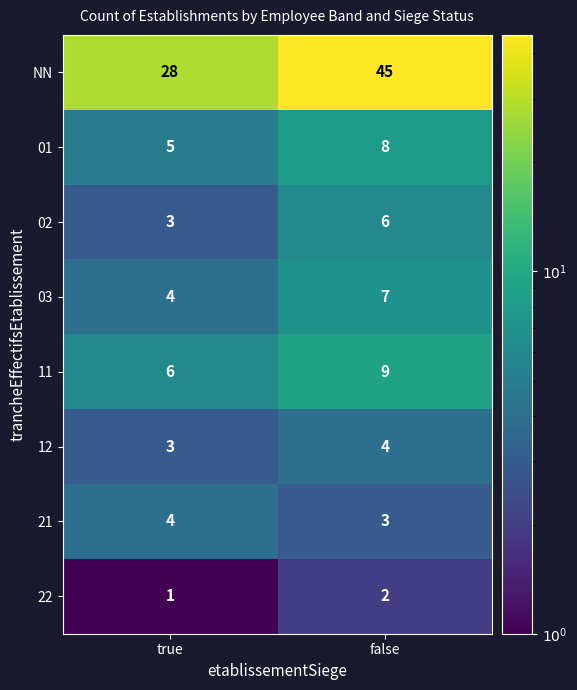

What is the total value across all series at false?

84